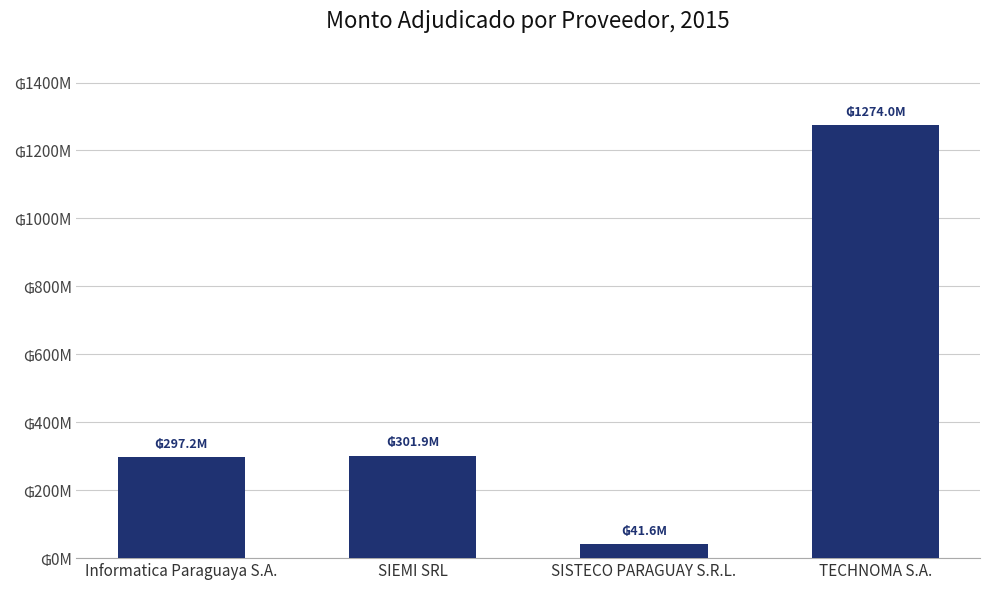

List the labels in order of value, largest first.

TECHNOMA S.A., SIEMI SRL, Informatica Paraguaya S.A., SISTECO PARAGUAY S.R.L.